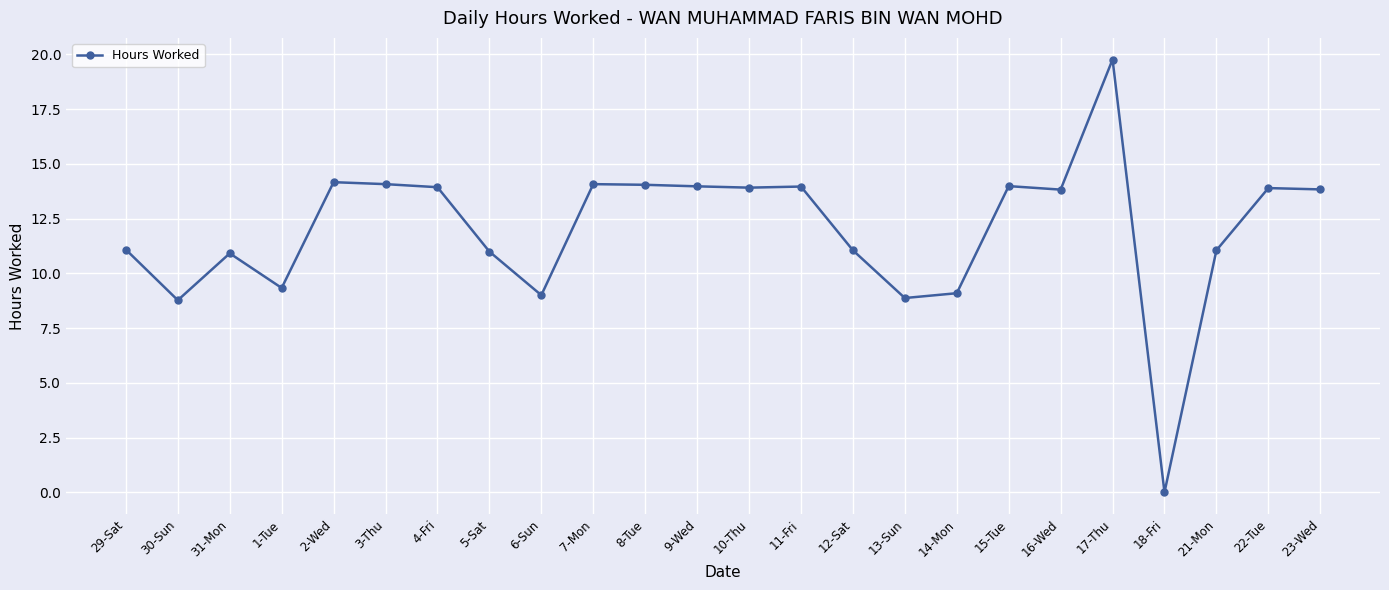

How many lines are shown in the chart?

1